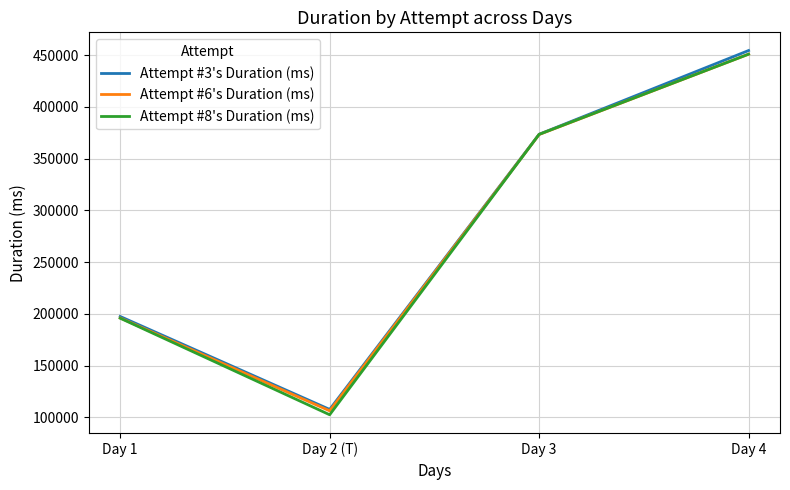

The value of Attempt #6's Duration (ms) at Day 4 is 450920. True or false?

True